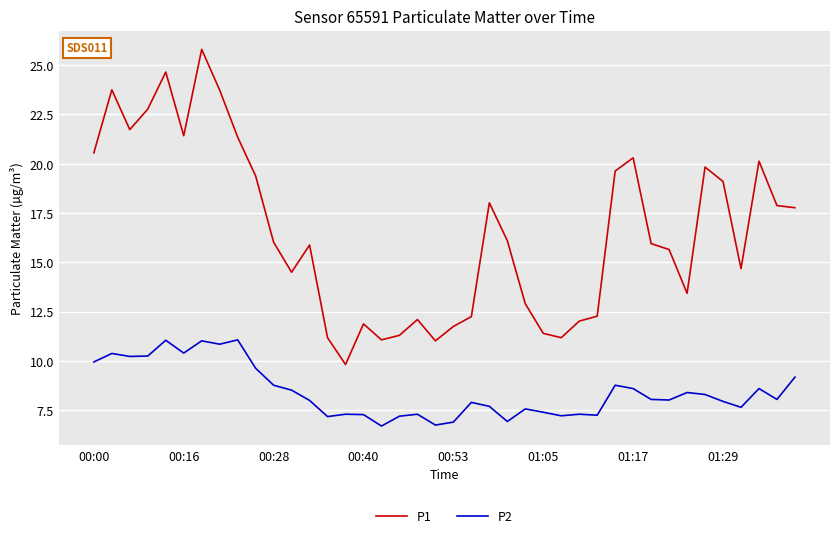

Which series has the largest total across all categories?

P1